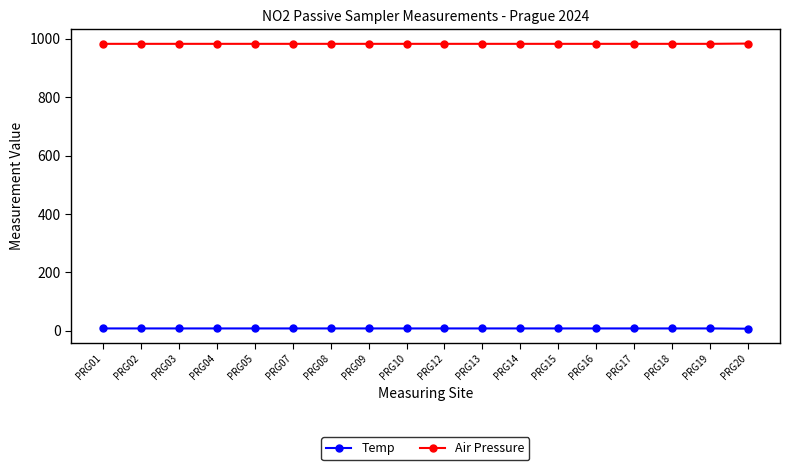

What is the minimum value for Air Pressure?

982.5